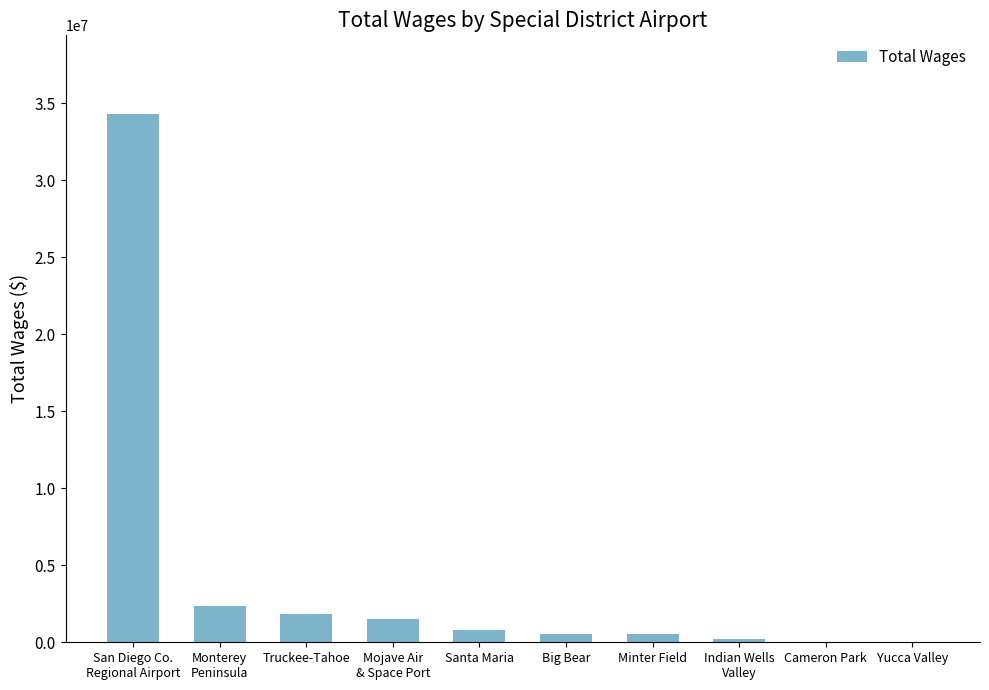

What is the maximum value shown in the chart?

34263248